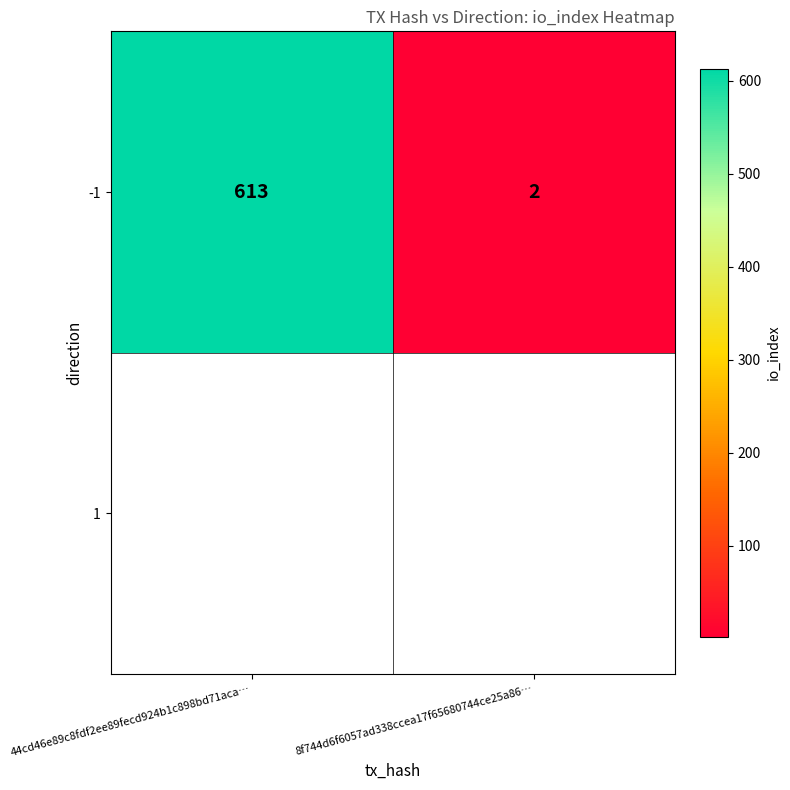

What is the greatest value displayed?

613